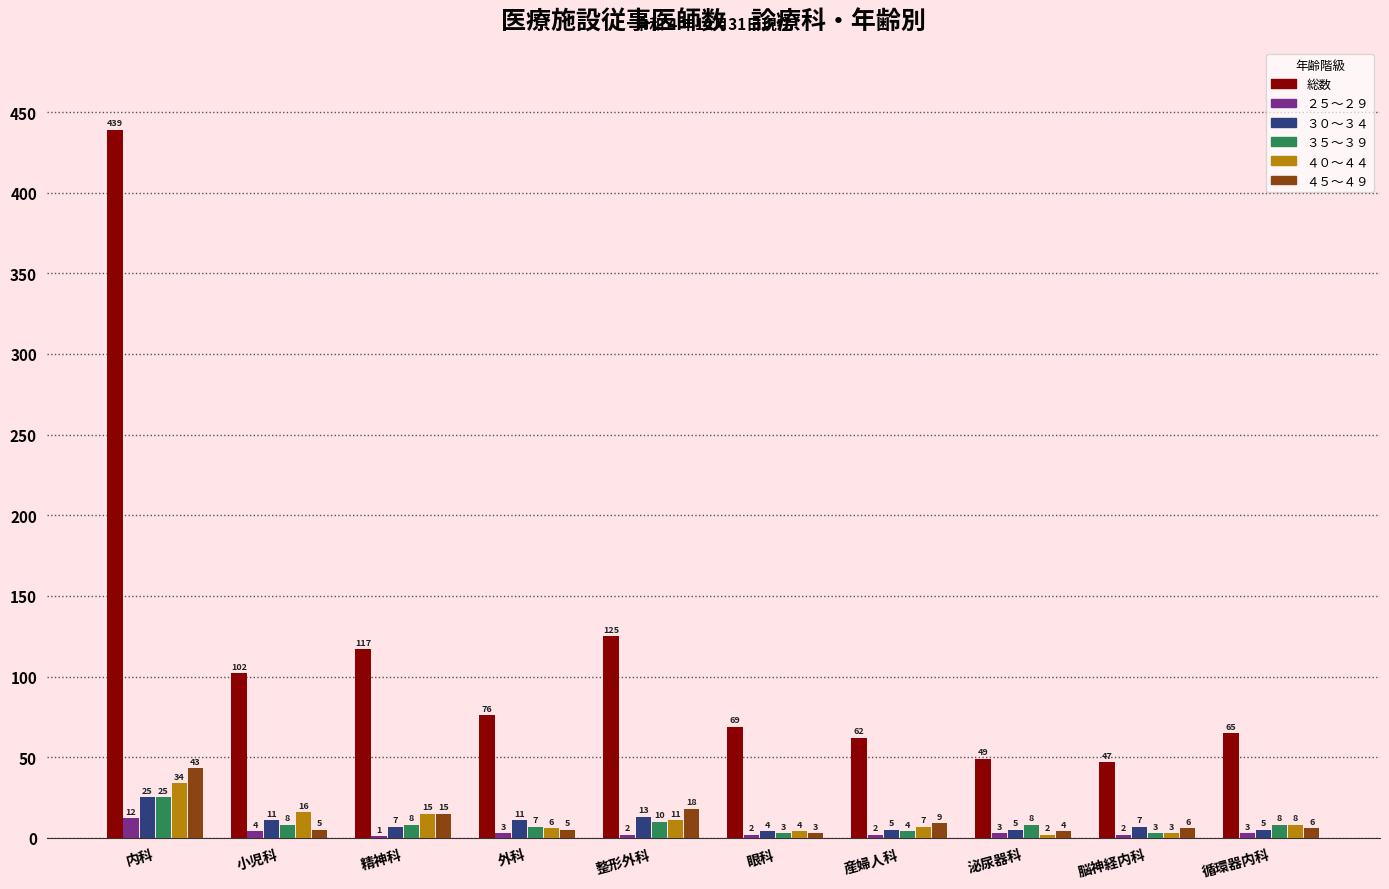

Reading left to right, transcribe all the data shown in this chart.

総数: 内科=439	小児科=102	精神科=117	外科=76	整形外科=125	眼科=69	産婦人科=62	泌尿器科=49	脳神経内科=47	循環器内科=65
２５～２９: 内科=12	小児科=4	精神科=1	外科=3	整形外科=2	眼科=2	産婦人科=2	泌尿器科=3	脳神経内科=2	循環器内科=3
３０～３４: 内科=25	小児科=11	精神科=7	外科=11	整形外科=13	眼科=4	産婦人科=5	泌尿器科=5	脳神経内科=7	循環器内科=5
３５～３９: 内科=25	小児科=8	精神科=8	外科=7	整形外科=10	眼科=3	産婦人科=4	泌尿器科=8	脳神経内科=3	循環器内科=8
４０～４４: 内科=34	小児科=16	精神科=15	外科=6	整形外科=11	眼科=4	産婦人科=7	泌尿器科=2	脳神経内科=3	循環器内科=8
４５～４９: 内科=43	小児科=5	精神科=15	外科=5	整形外科=18	眼科=3	産婦人科=9	泌尿器科=4	脳神経内科=6	循環器内科=6